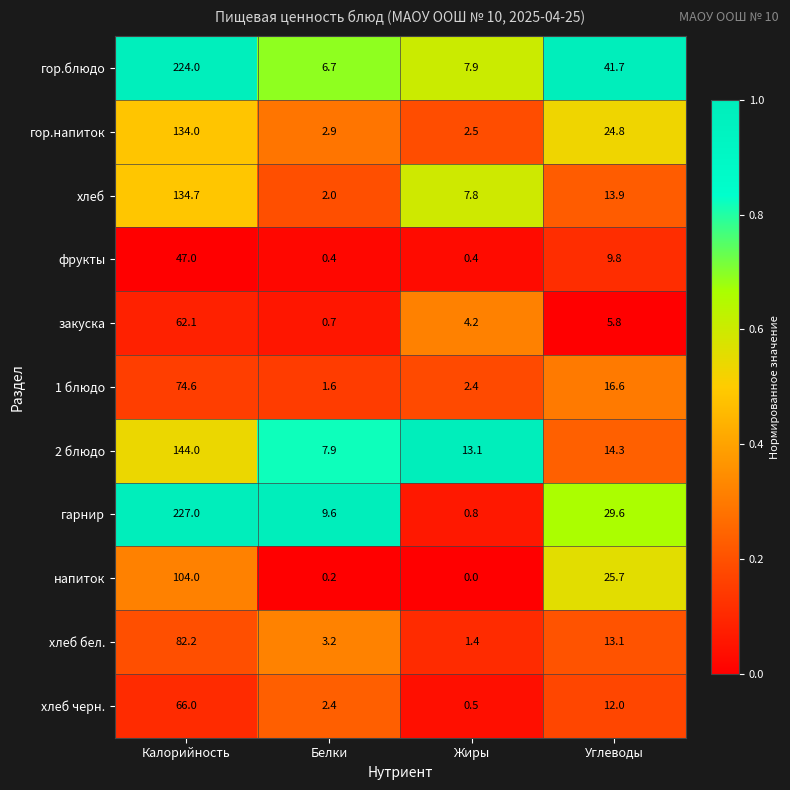

Which series has the largest range (max minus min)?

гарнир